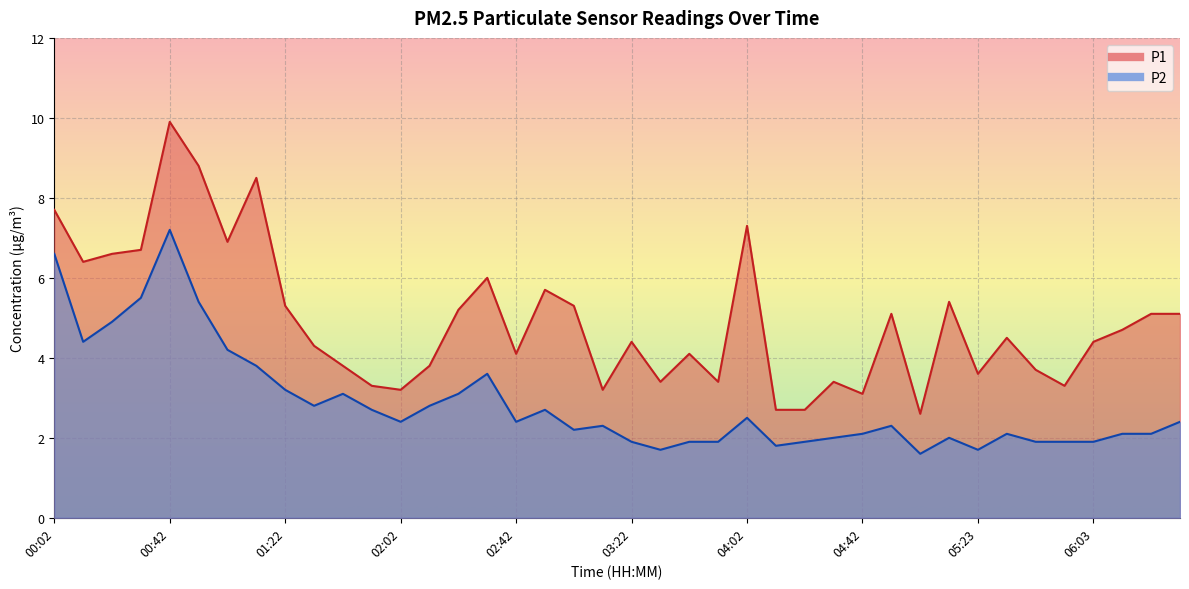

Which series has the largest total across all categories?

P1